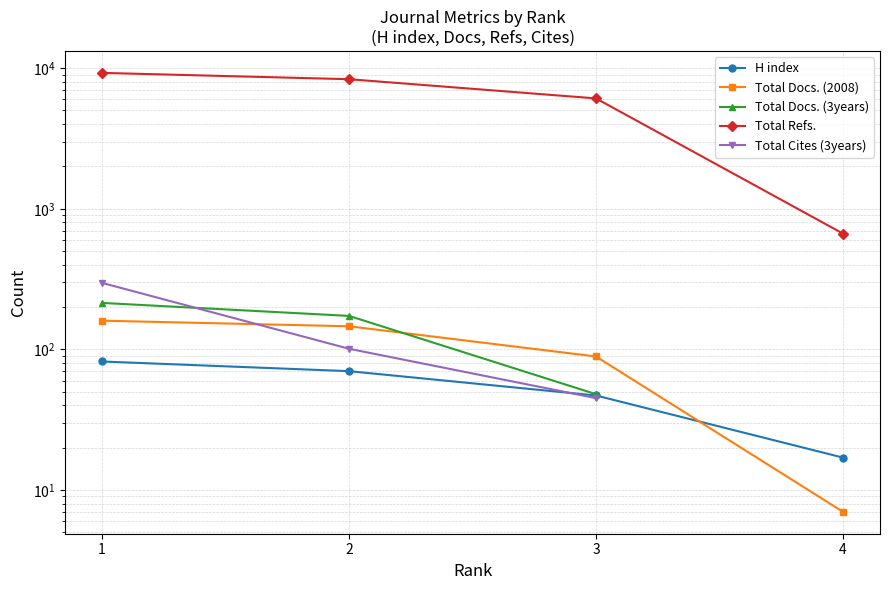

How many data points in Total Cites (3years) are less than 101?

1